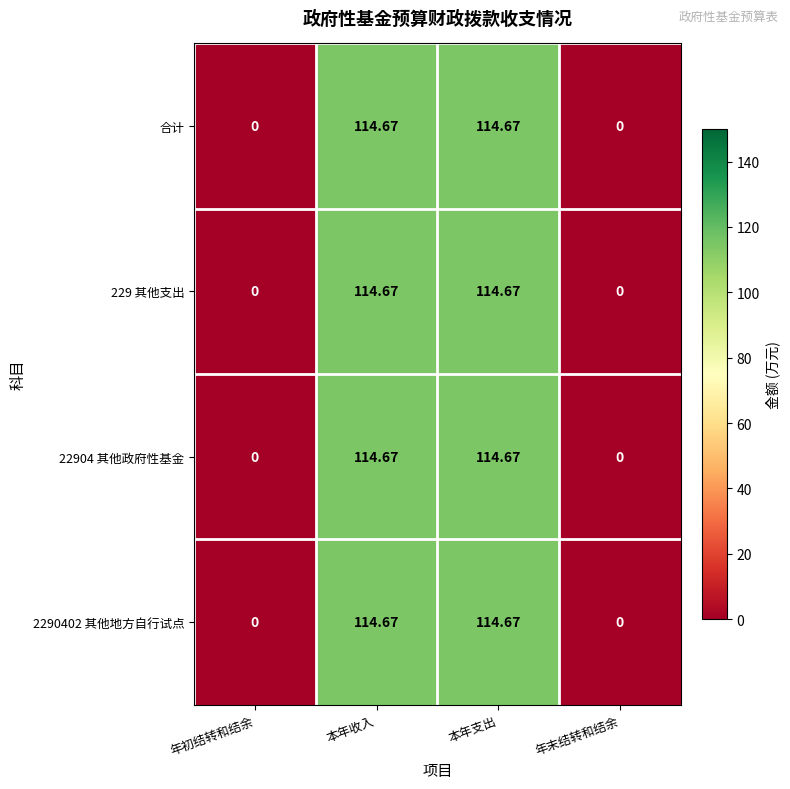

How many values in 22904 其他政府性基金 are above zero?

2